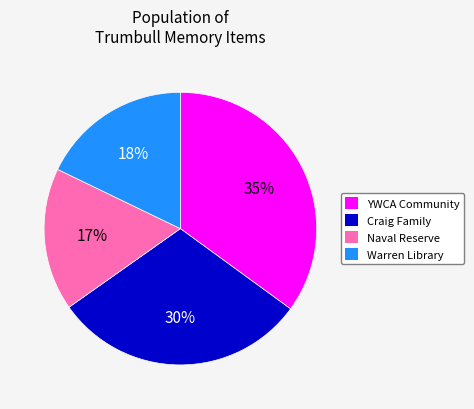

Is there any slice that represents more than half of the pie?

No